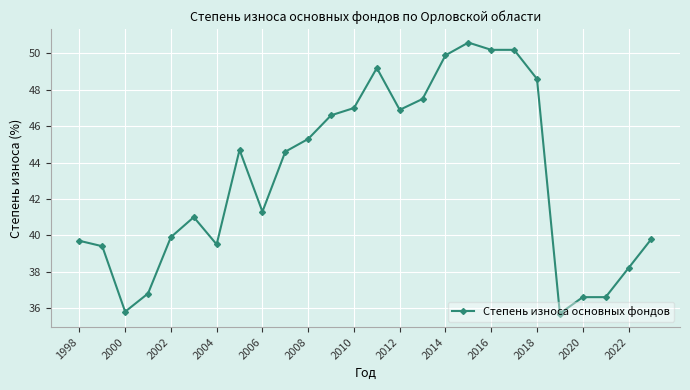

What is the minimum value shown in the chart?

35.7